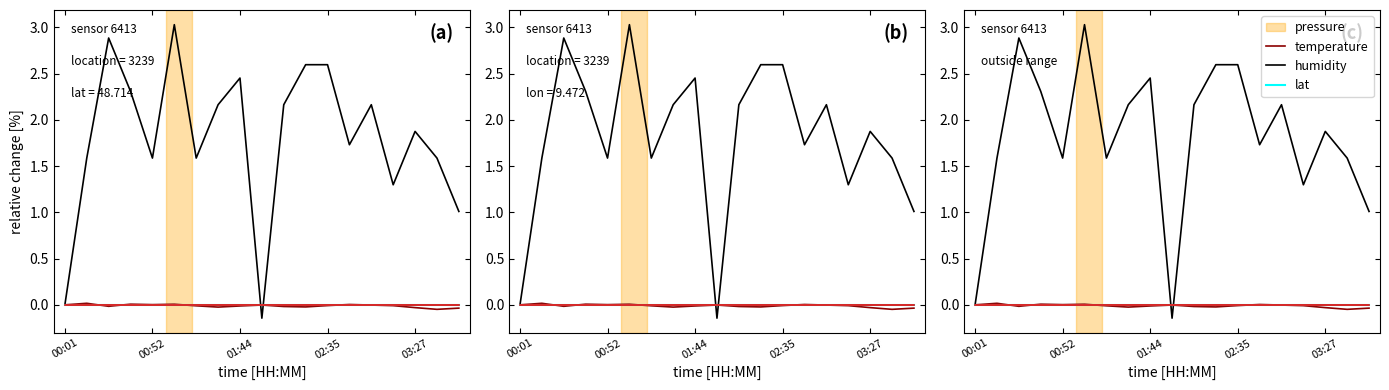

What is the spread (max minus min) of values at 7?

2.2